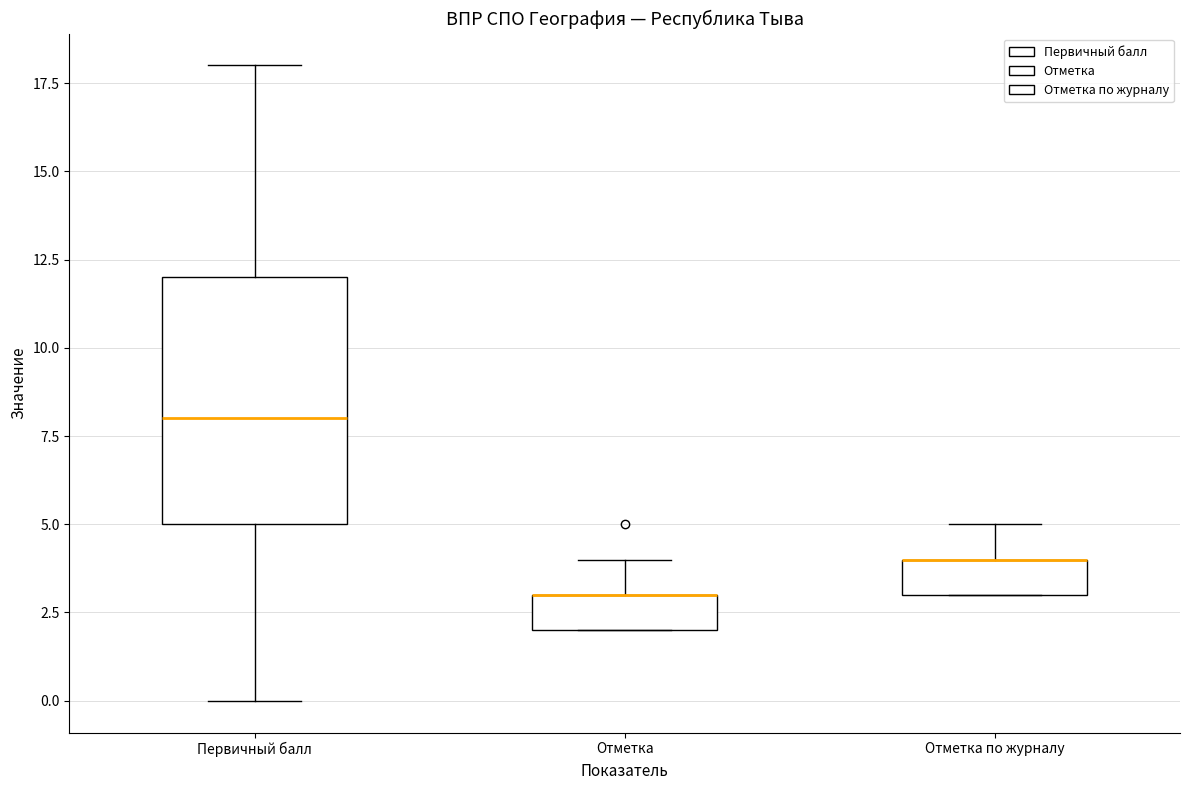

Reading left to right, read every box against the y-axis: the position of its median line, the range the box covers, and the ends of its whiskers. The values are not printed on the chart, so give them approximately, as read against the axis.

Первичный балл: median 8, box 5 to 12, whiskers 0 to 18
Отметка: median 3 (drawn on the box's upper edge), box 2 to 3, whiskers 2 to 4
Отметка по журналу: median 4 (drawn on the box's upper edge), box 3 to 4, whiskers 3 to 5